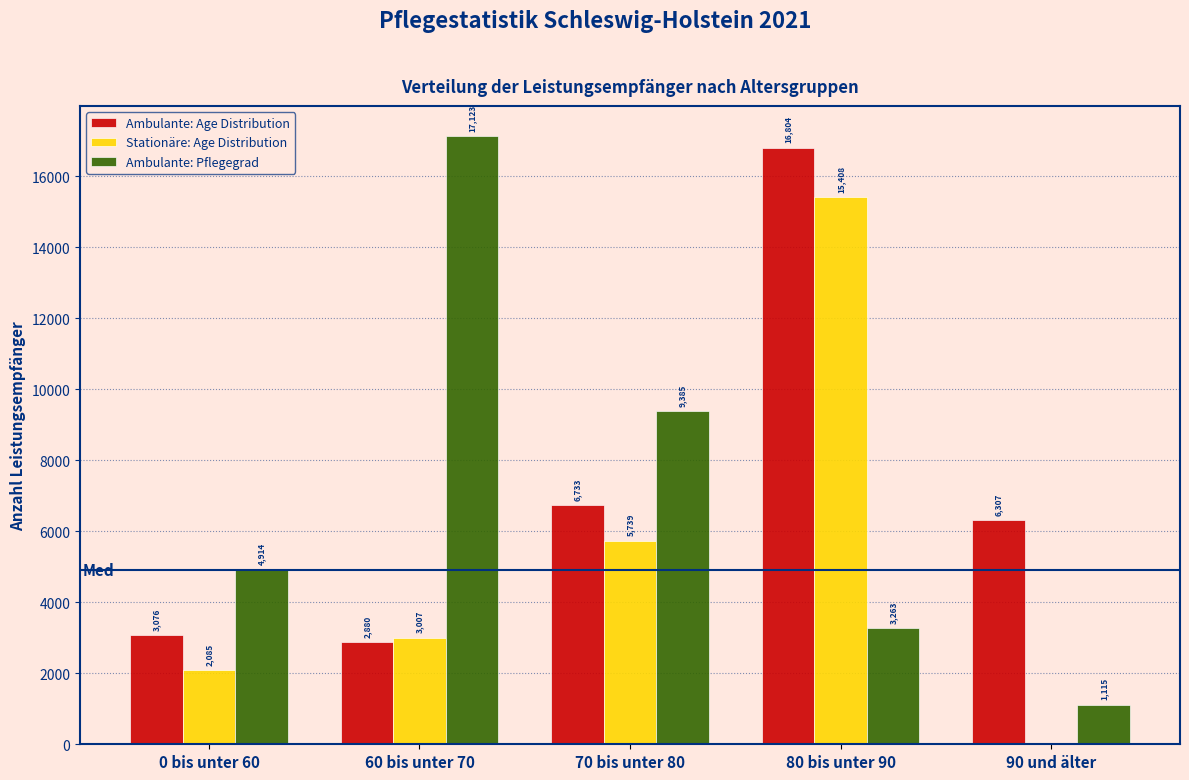

Reading left to right, what are all the values shown in this chart?

Ambulante: Age Distribution: 0 bis unter 60=3076	60 bis unter 70=2880	70 bis unter 80=6733	80 bis unter 90=16804	90 und älter=6307
Stationäre: Age Distribution: 0 bis unter 60=2085	60 bis unter 70=3007	70 bis unter 80=5739	80 bis unter 90=15408	90 und älter=0
Ambulante: Pflegegrad: 0 bis unter 60=4914	60 bis unter 70=17123	70 bis unter 80=9385	80 bis unter 90=3263	90 und älter=1115